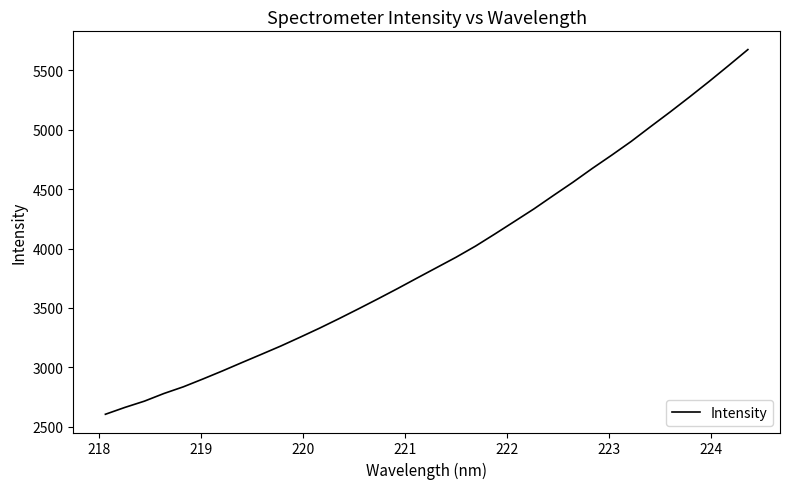

What is the average value?

3917.8